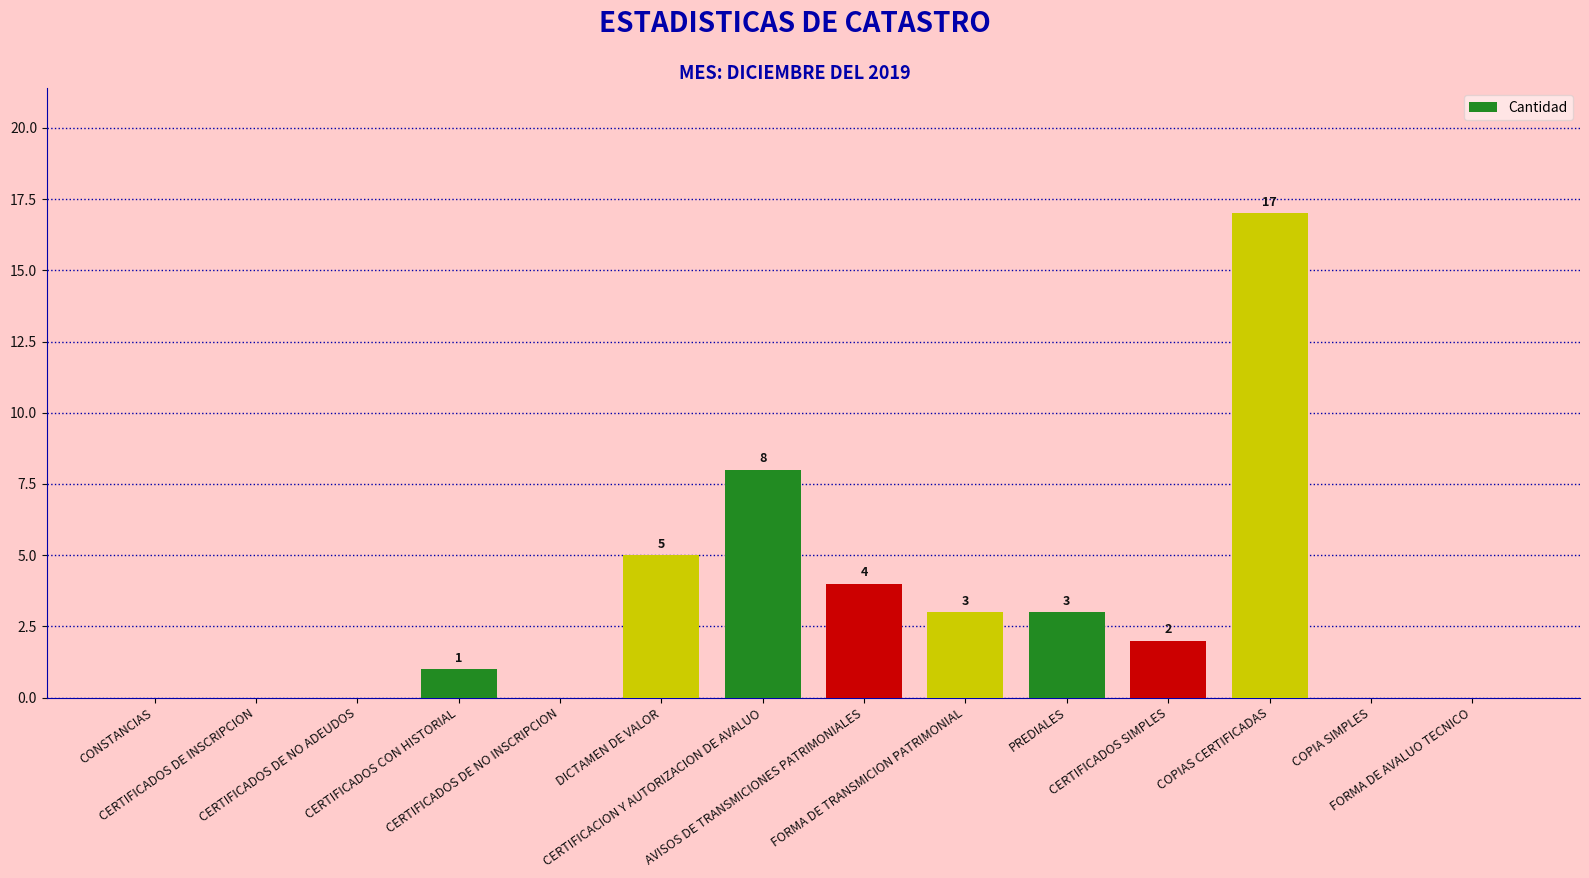

What is the average value?

3